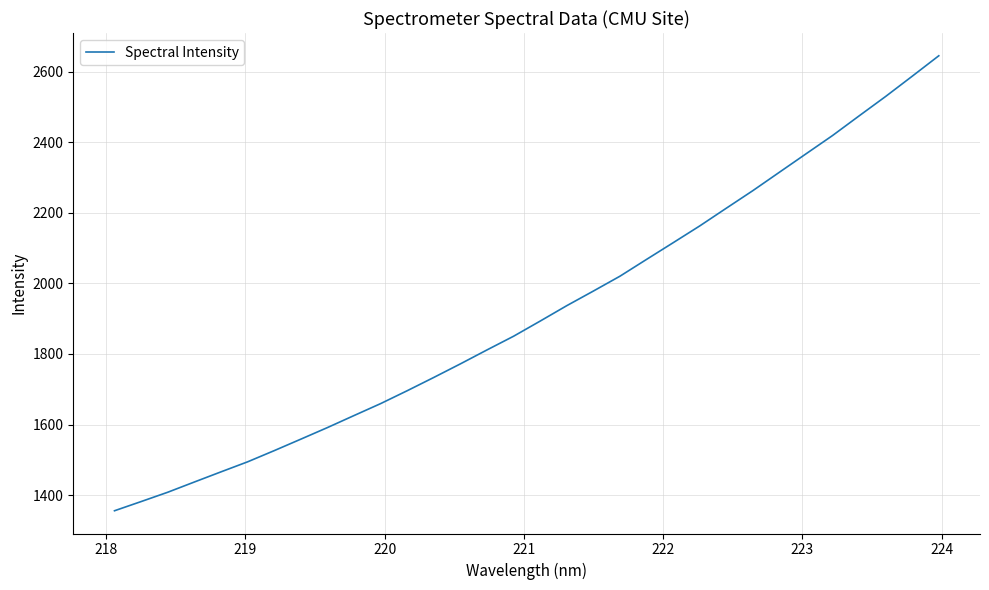

What is the maximum value shown in the chart?

2645.3